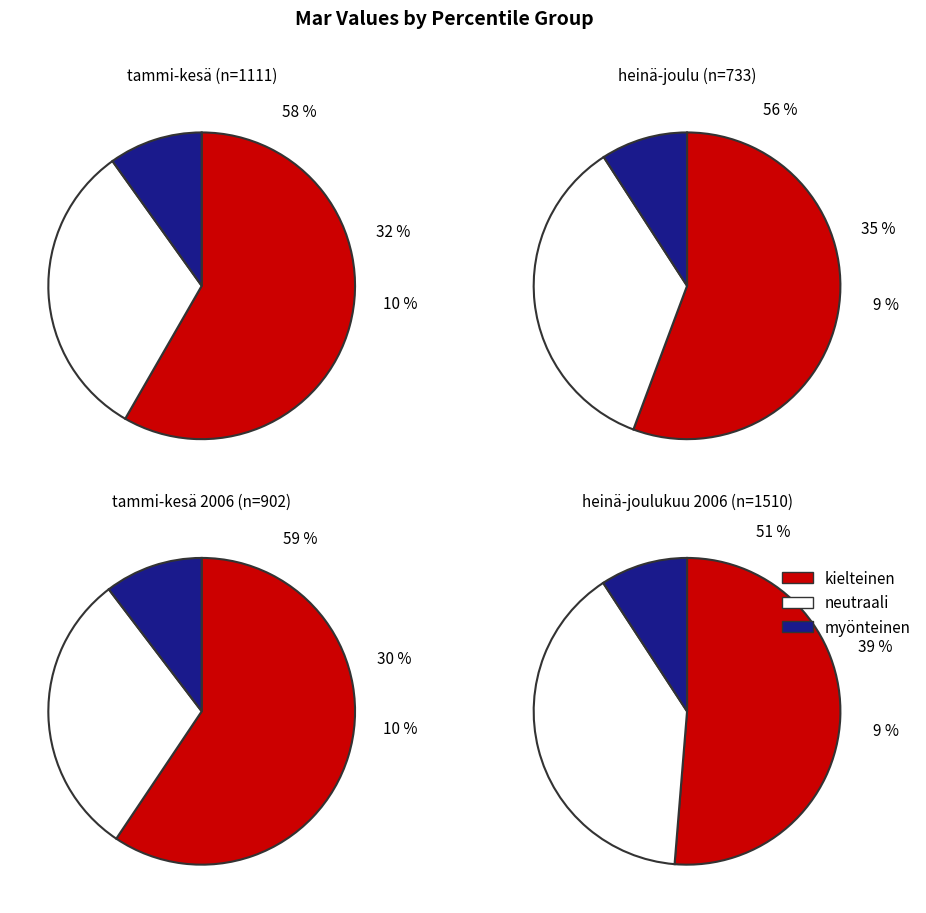

Is it true that pct95 is 14% of the pie?

False